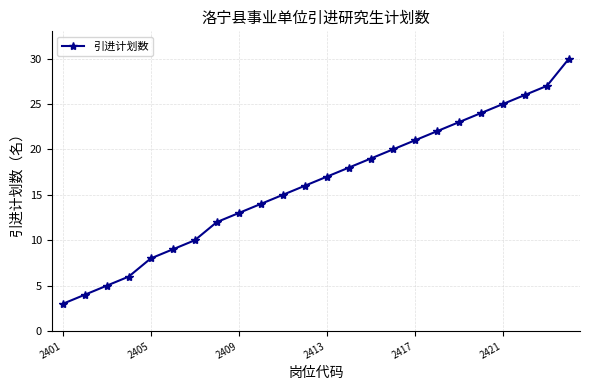

Reading left to right, what are all the values shown in this chart?

3	4	5	6	8	9	10	12	13	14	15	16	17	18	19	20	21	22	23	24	25	26	27	30